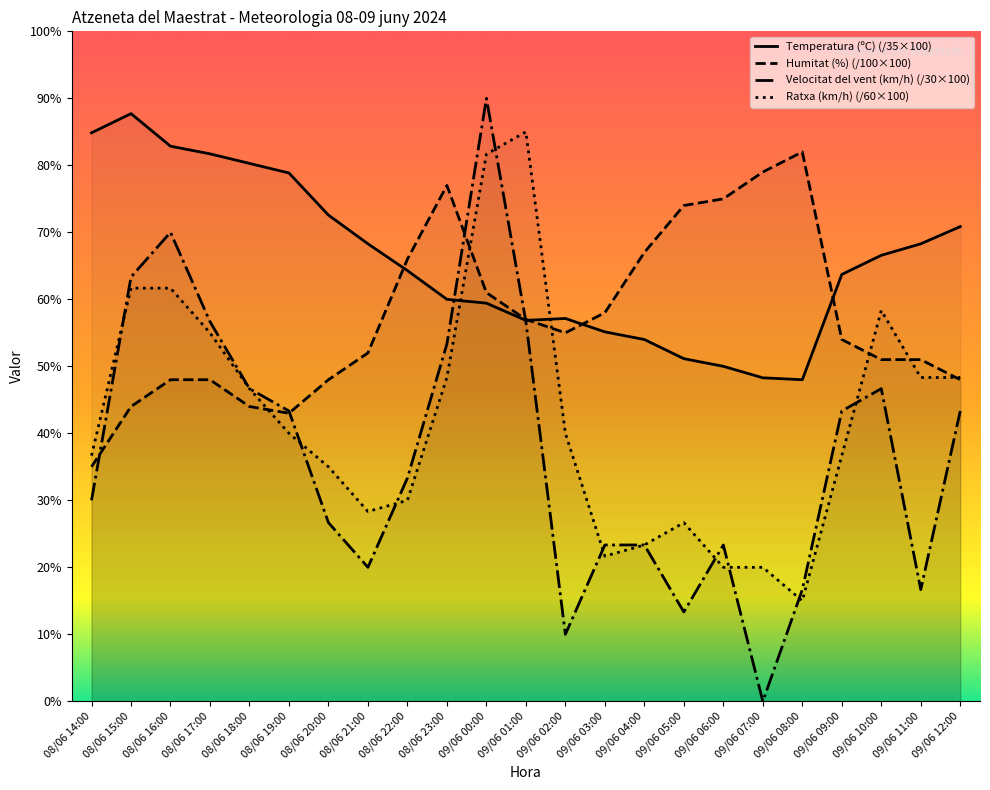

Reading left to right, what are all the values shown in this chart?

Temperatura (ºC) (/35×100): 08/06 14:00=84.9	08/06 15:00=87.7	08/06 16:00=82.9	08/06 17:00=81.7	08/06 18:00=80.3	08/06 19:00=78.9	08/06 20:00=72.6	08/06 21:00=68.3	08/06 22:00=64.3	08/06 23:00=60.0	09/06 00:00=59.4	09/06 01:00=56.9	09/06 02:00=57.1	09/06 03:00=55.1	09/06 04:00=54.0	09/06 05:00=51.1	09/06 06:00=50.0	09/06 07:00=48.3	09/06 08:00=48.0	09/06 09:00=63.7	09/06 10:00=66.6	09/06 11:00=68.3	09/06 12:00=70.9
Humitat (%) (/100×100): 08/06 14:00=35.0	08/06 15:00=44.0	08/06 16:00=48.0	08/06 17:00=48.0	08/06 18:00=44.0	08/06 19:00=43.0	08/06 20:00=48.0	08/06 21:00=52.0	08/06 22:00=66.0	08/06 23:00=77.0	09/06 00:00=61.0	09/06 01:00=57.0	09/06 02:00=55.0	09/06 03:00=58.0	09/06 04:00=67.0	09/06 05:00=74.0	09/06 06:00=75.0	09/06 07:00=79.0	09/06 08:00=82.0	09/06 09:00=54.0	09/06 10:00=51.0	09/06 11:00=51.0	09/06 12:00=48.0
Velocitat del vent (km/h) (/30×100): 08/06 14:00=30.0	08/06 15:00=63.3	08/06 16:00=70.0	08/06 17:00=56.7	08/06 18:00=46.7	08/06 19:00=43.3	08/06 20:00=26.7	08/06 21:00=20.0	08/06 22:00=33.3	08/06 23:00=53.3	09/06 00:00=90.0	09/06 01:00=56.7	09/06 02:00=10.0	09/06 03:00=23.3	09/06 04:00=23.3	09/06 05:00=13.3	09/06 06:00=23.3	09/06 07:00=0.0	09/06 08:00=16.7	09/06 09:00=43.3	09/06 10:00=46.7	09/06 11:00=16.7	09/06 12:00=43.3
Ratxa (km/h) (/60×100): 08/06 14:00=36.7	08/06 15:00=61.7	08/06 16:00=61.7	08/06 17:00=55.0	08/06 18:00=46.7	08/06 19:00=40.0	08/06 20:00=35.0	08/06 21:00=28.3	08/06 22:00=30.0	08/06 23:00=48.3	09/06 00:00=81.7	09/06 01:00=85.0	09/06 02:00=40.0	09/06 03:00=21.7	09/06 04:00=23.3	09/06 05:00=26.7	09/06 06:00=20.0	09/06 07:00=20.0	09/06 08:00=15.0	09/06 09:00=36.7	09/06 10:00=58.3	09/06 11:00=48.3	09/06 12:00=48.3